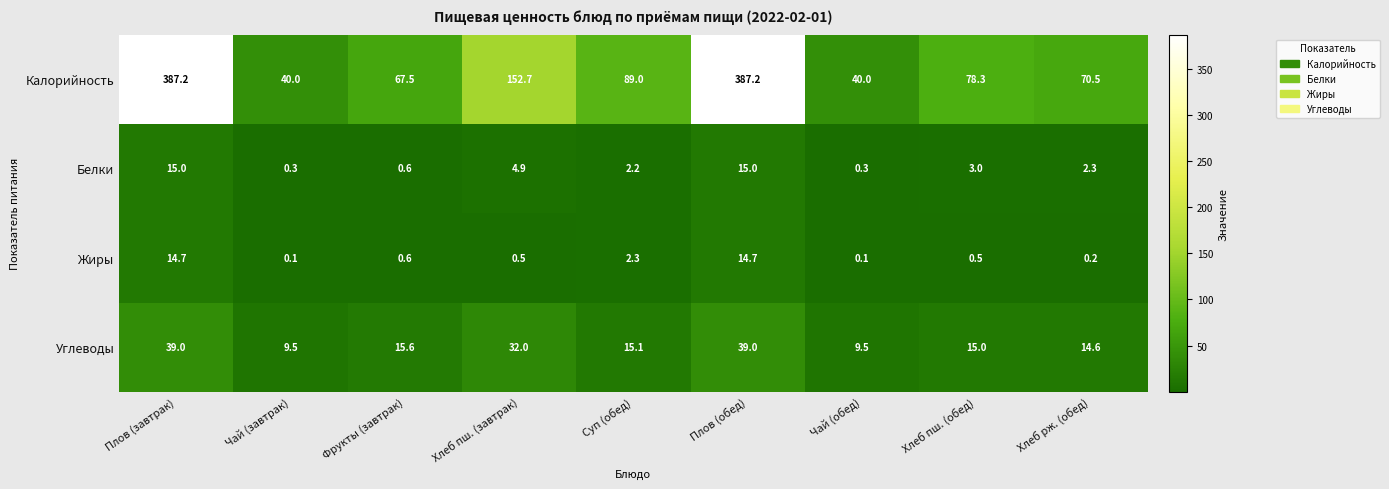

Is it true that Белки equals 0.1 at Чай (завтрак)?

False